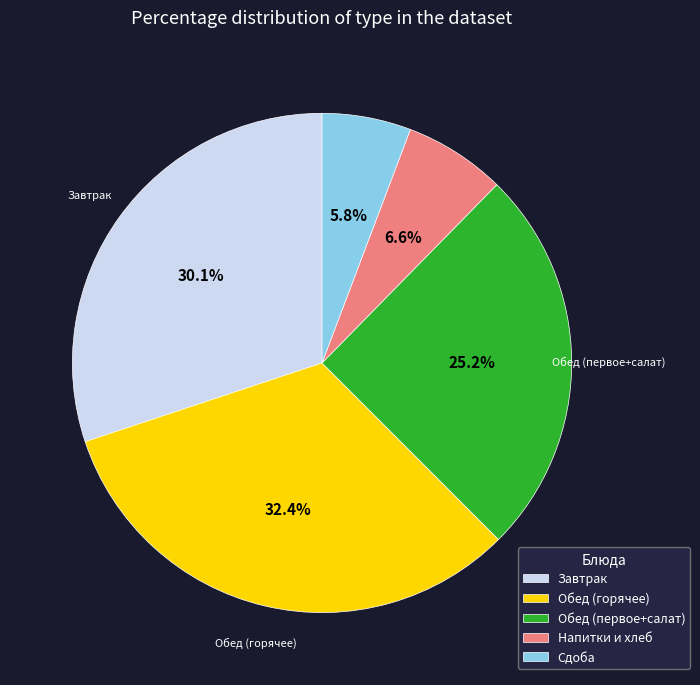

Rank the categories by value from lowest to highest.

Сдоба, Напитки и хлеб, Обед (первое+салат), Завтрак, Обед (горячее)